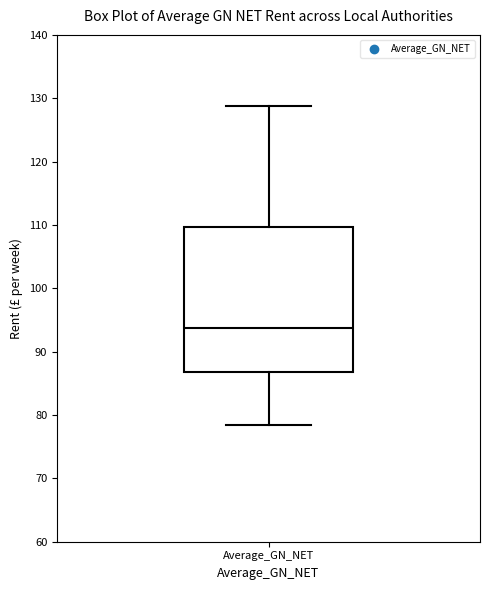

Where does the median line of the box for Average_GN_NET sit on the y-axis? The values are not printed on the chart, so give them approximately, as read against the axis.

94